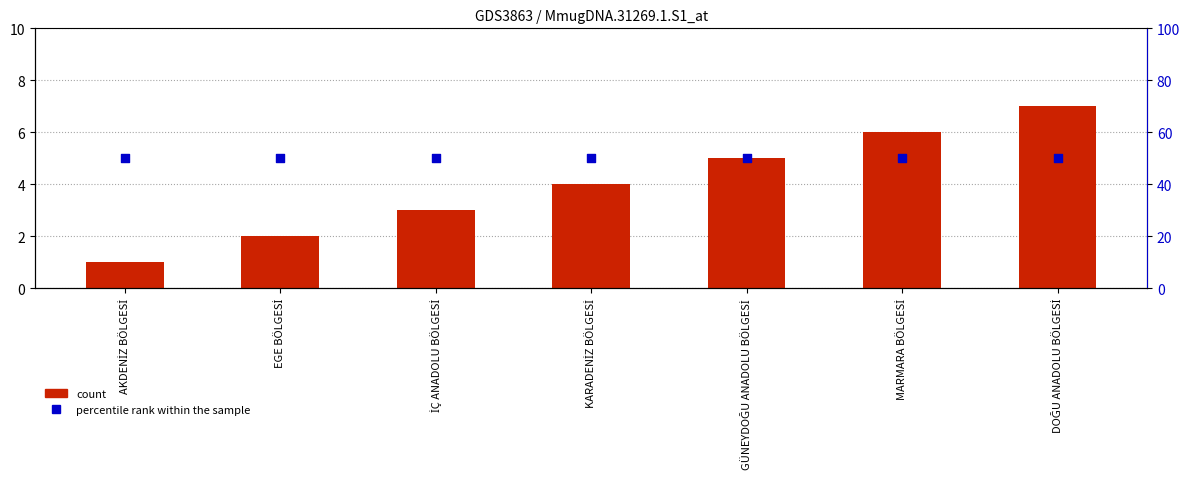

What are all the series names shown in the legend?

count, percentile rank within the sample